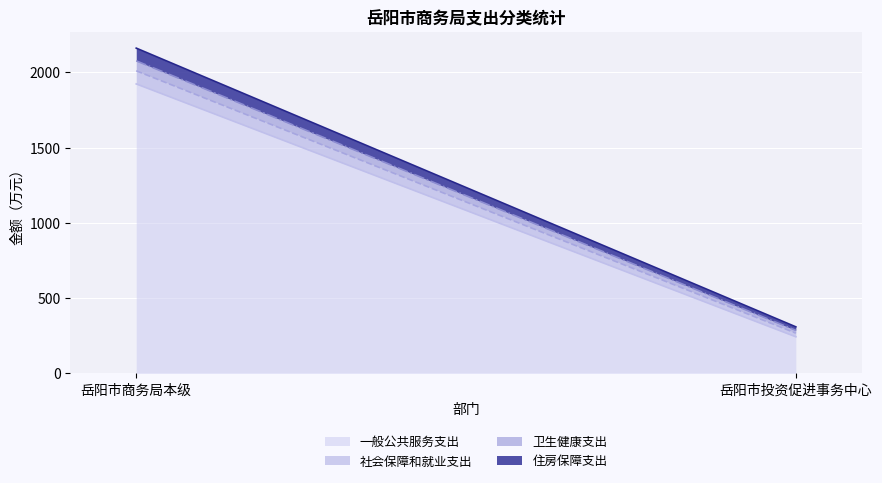

The 住房保障支出 series shows 123.9 at 岳阳市商务局本级. True or false?

False